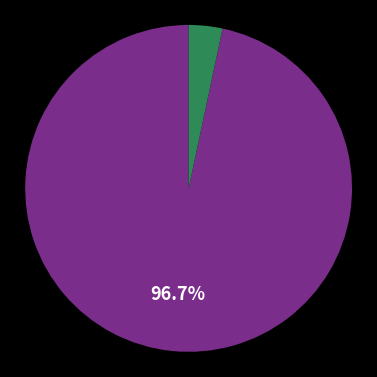

Is there a majority slice in this chart?

Yes